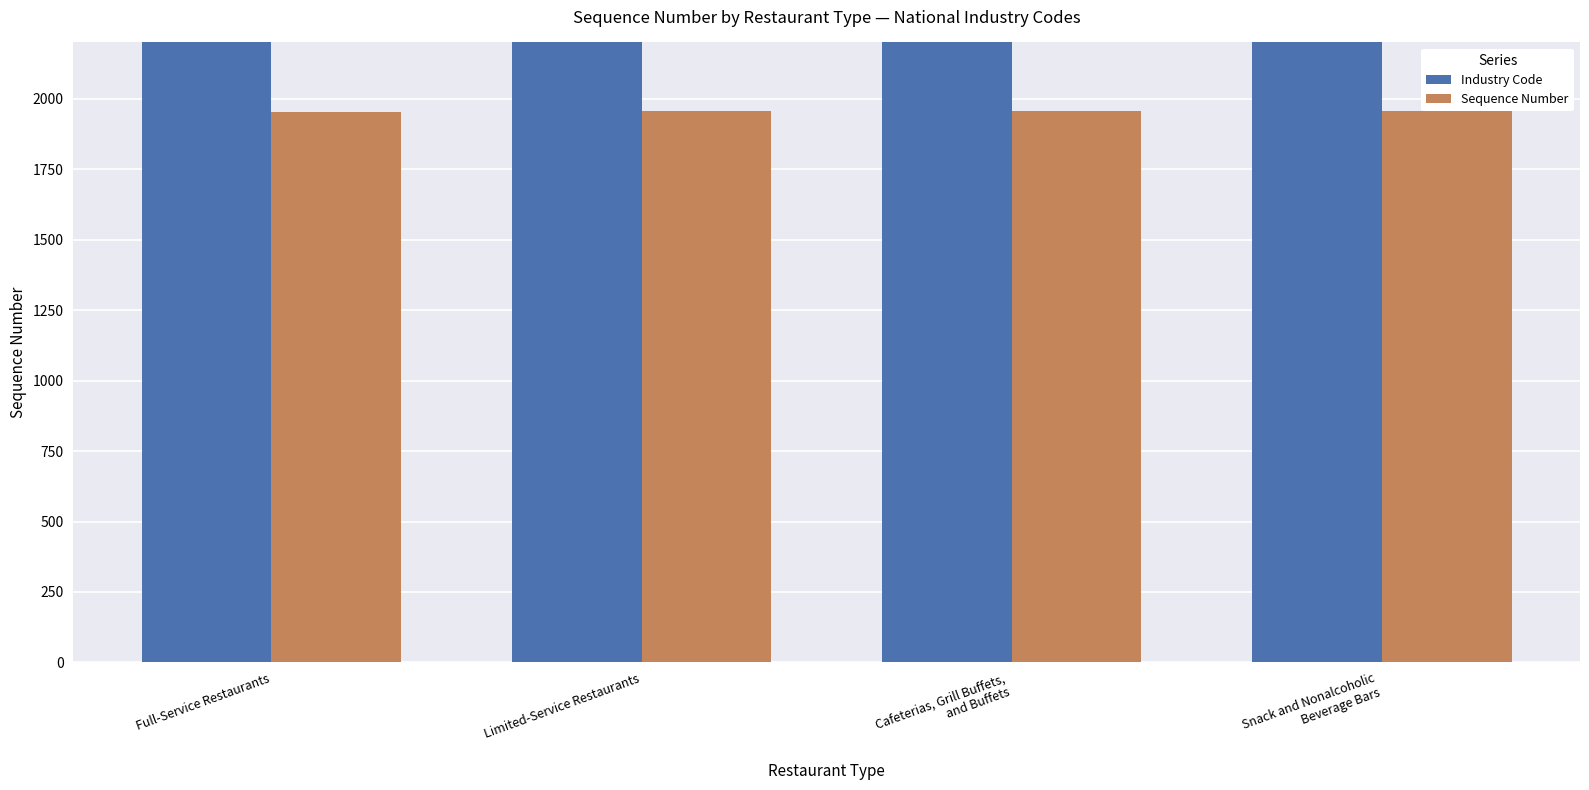

Rank the series at Full-Service Restaurants from highest to lowest value.

Industry Code, Sequence Number